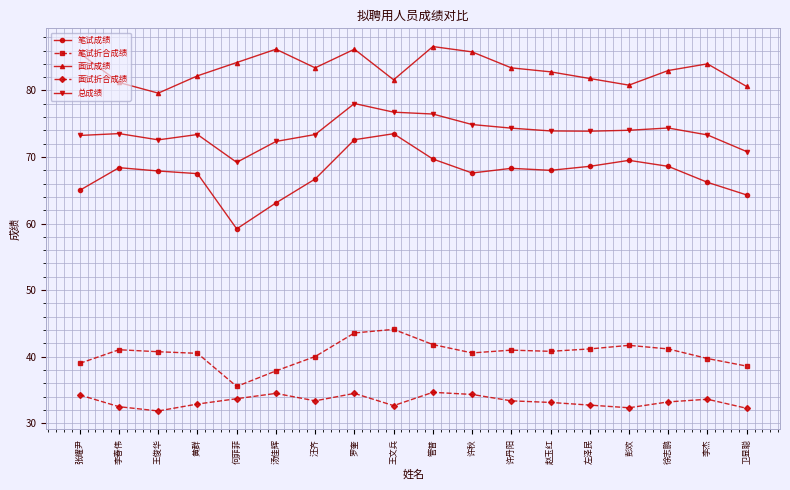

True or false: 笔试折合成绩 and 面试成绩 cross at least once.

False